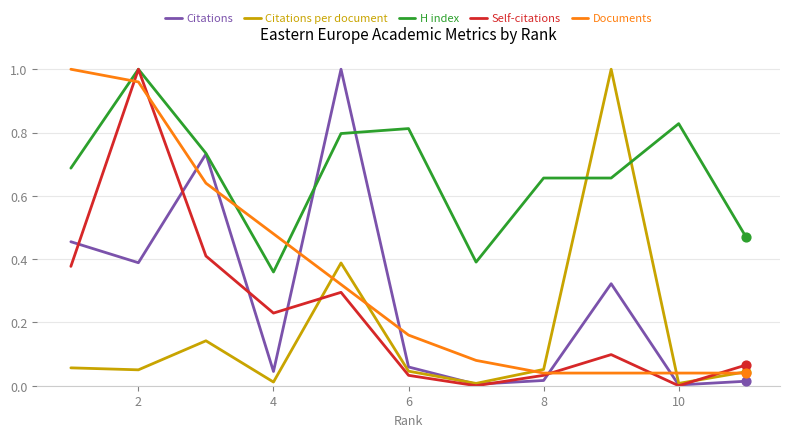

Which series has the largest total across all categories?

H index